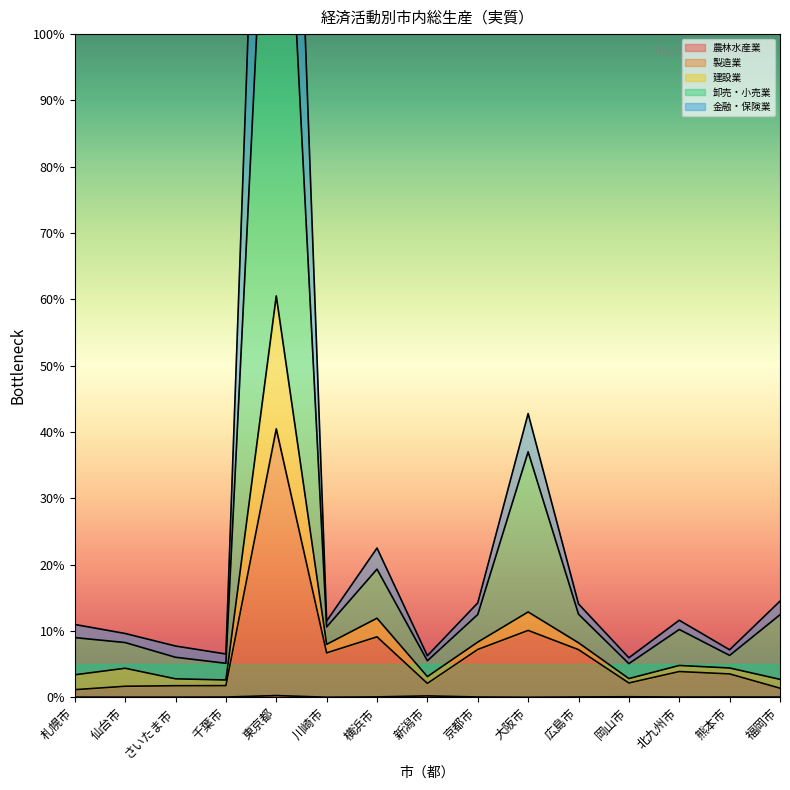

What is the sum of the 製造業 values at 広島市 and 千葉市?

9.0